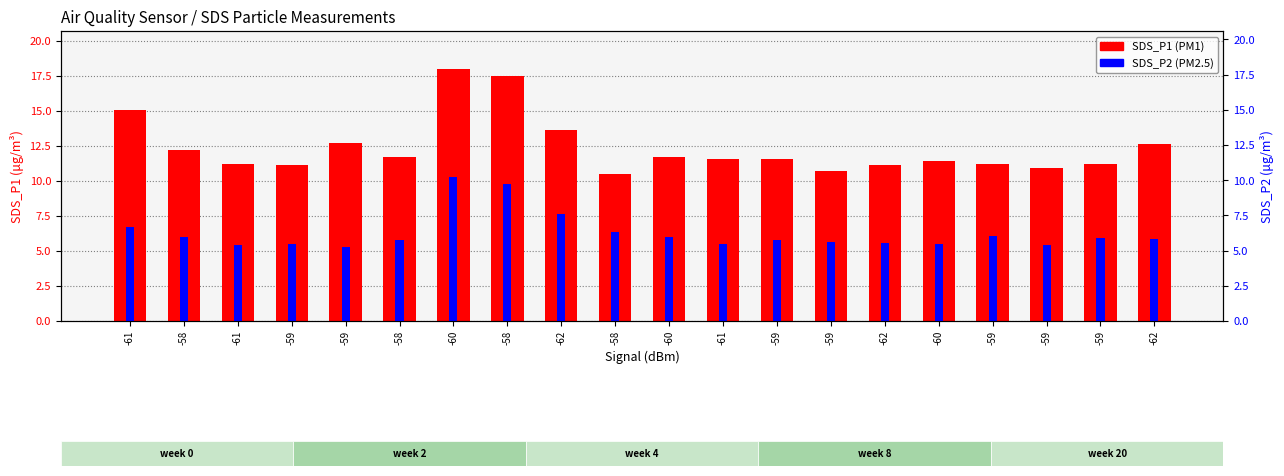

What are all the series names shown in the legend?

SDS_P1, SDS_P2